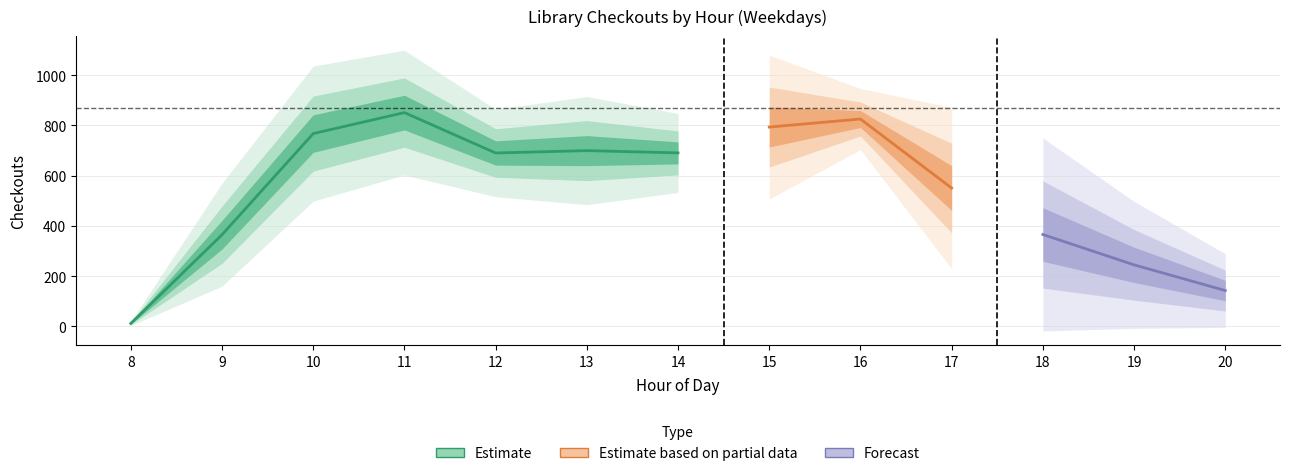

In Friday, how many points are higher than both neighbors (excluding endpoints)?

3